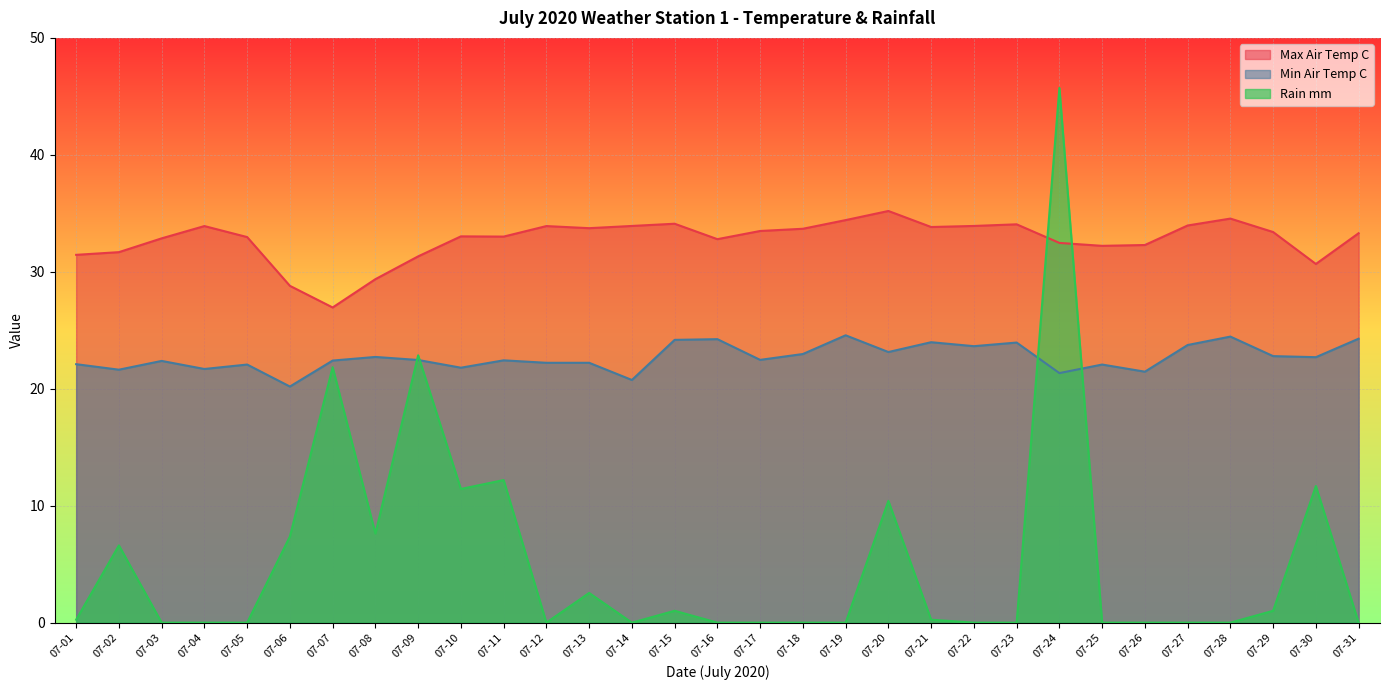

Which category has the lowest value in the Rain mm series?

07-03